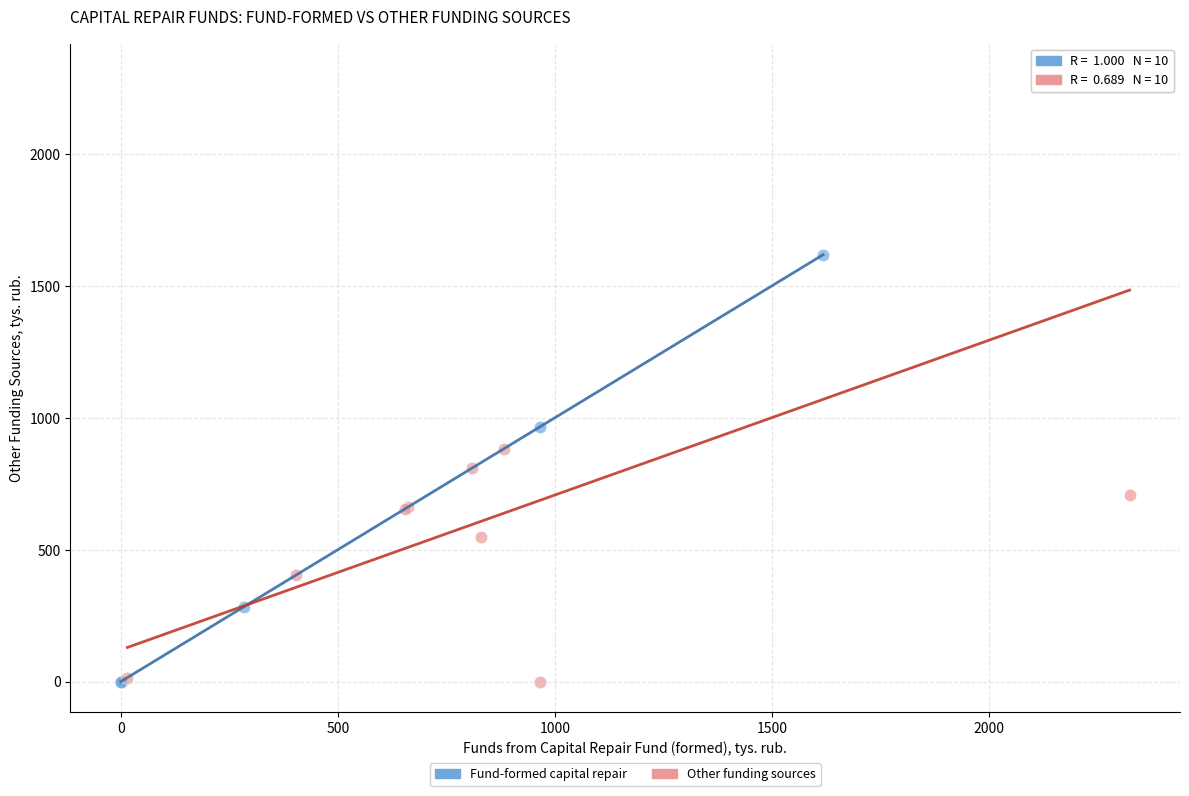

Which series has the largest Y range (max minus min)?

Other funding sources